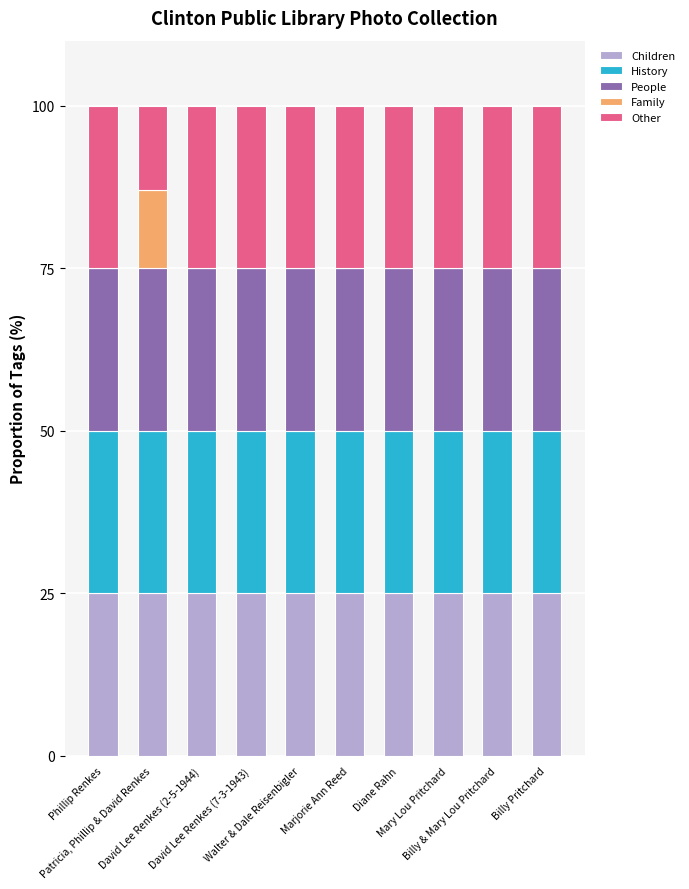

What is the maximum value for Children?

25